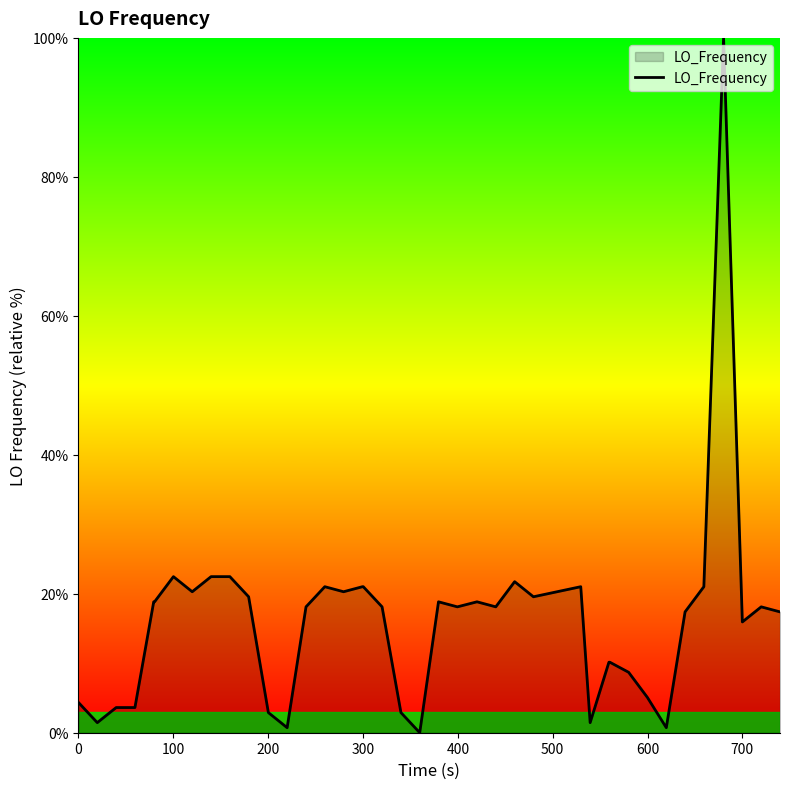

What is the maximum value shown in the chart?

100.0